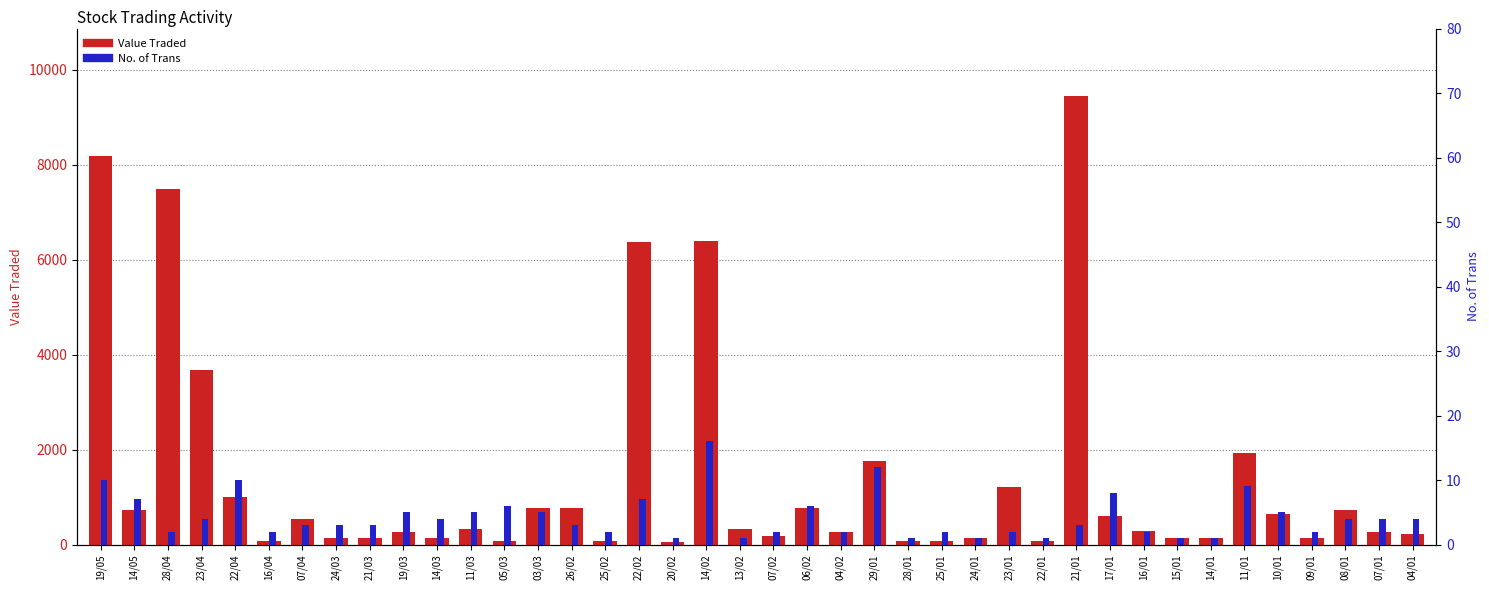

How many categories are shown in the chart?

40